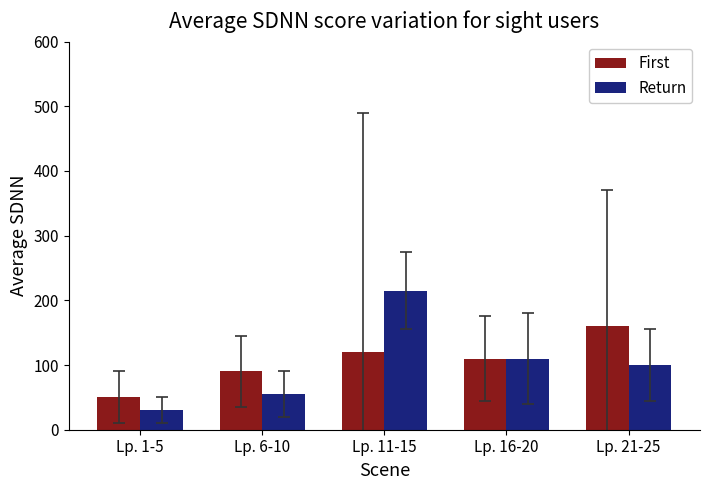

Which category has the lowest value across all series?

Lp. 1-5